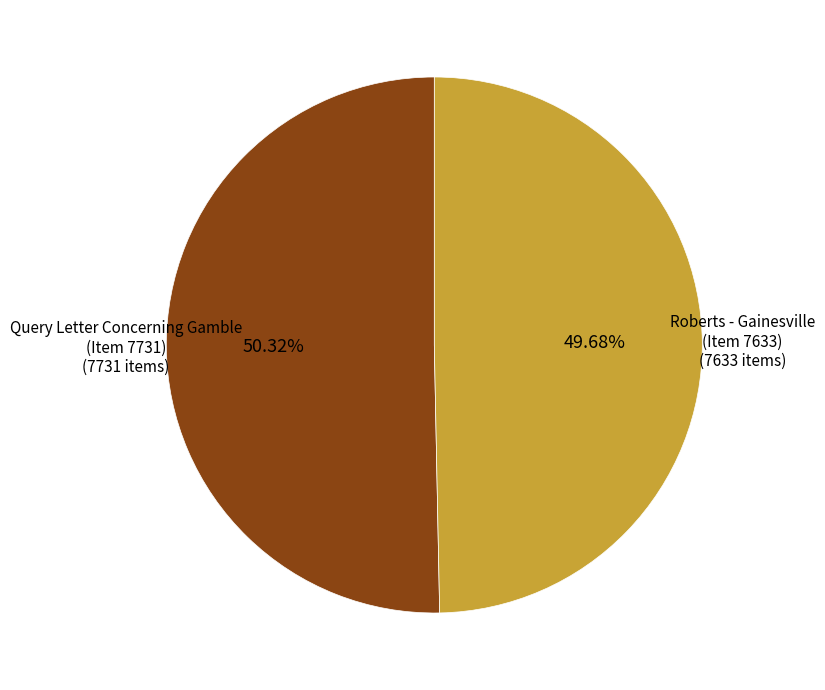

Which has a higher value, Roberts - Gainesville (Item 7633) or Query Letter Concerning Gamble (Item 7731)?

Query Letter Concerning Gamble (Item 7731)